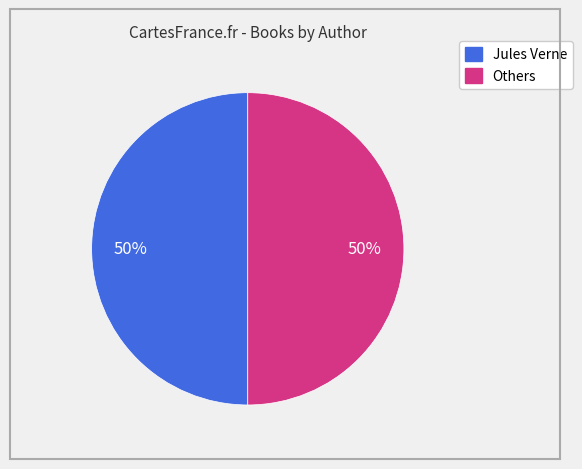

To the nearest percent, what is the average slice percentage?

50%